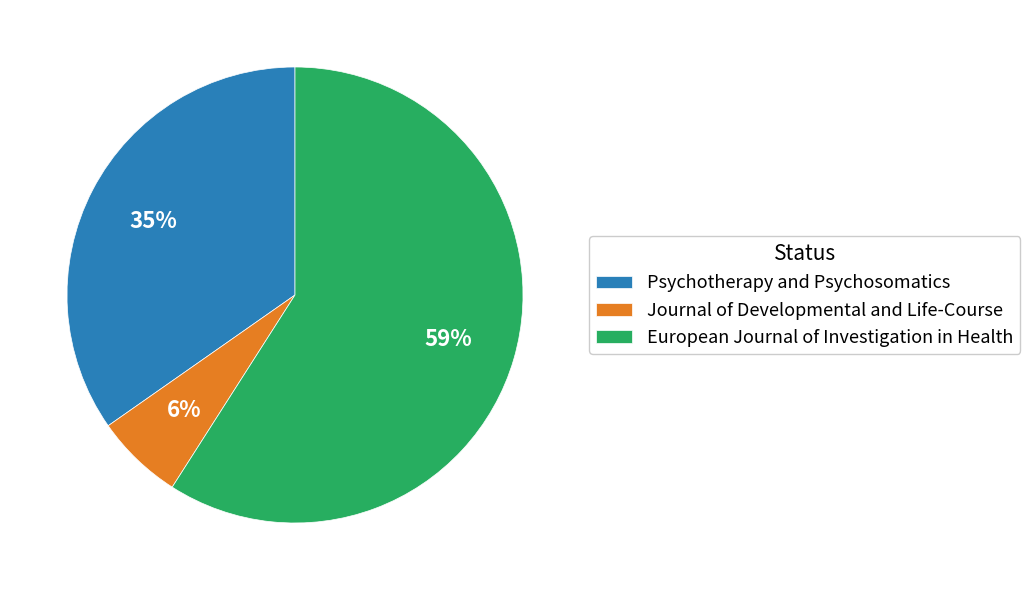

To the nearest percent, what is the combined percentage of European Journal of Investigation in Health and Psychotherapy and Psychosomatics?

94%